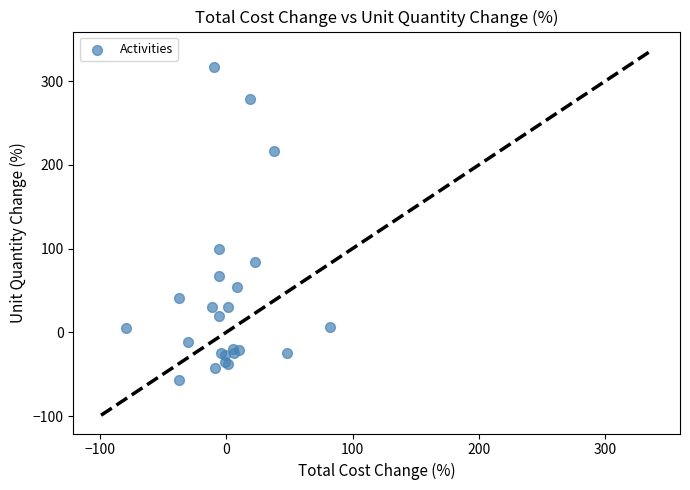

What Y value in the scatter plot is closest to 129?

100.0